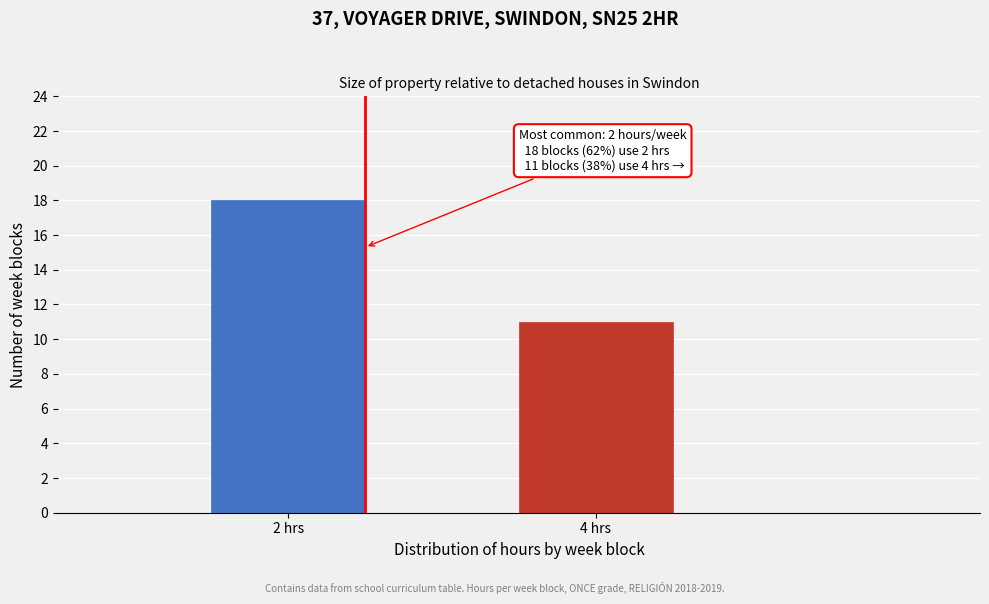

Reading right to left, what are all the values shown in this chart?

4 hrs=11	2 hrs=18